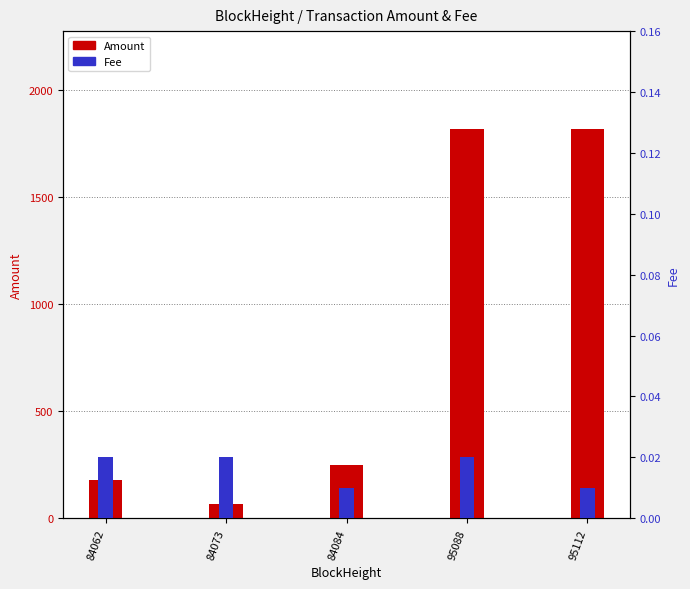

Does the chart contain stacked bars?

No